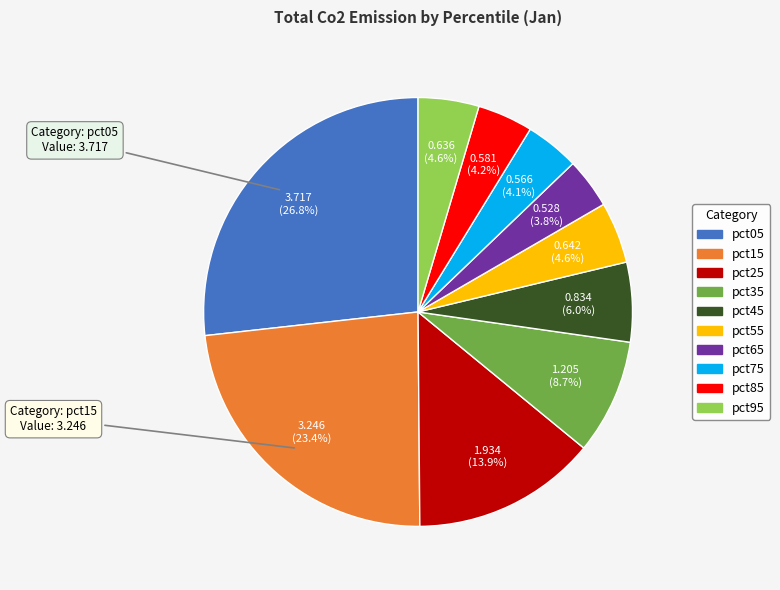

Does pct55 account for over 50% of the chart?

No